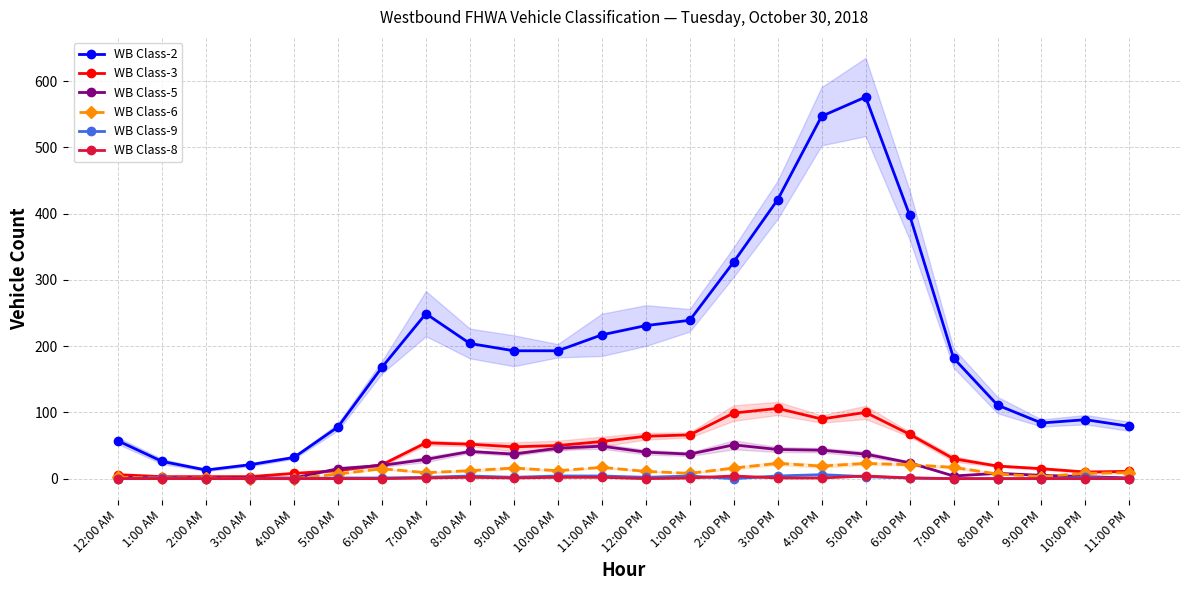

What is the label of the 15th point from the right?

9:00 AM